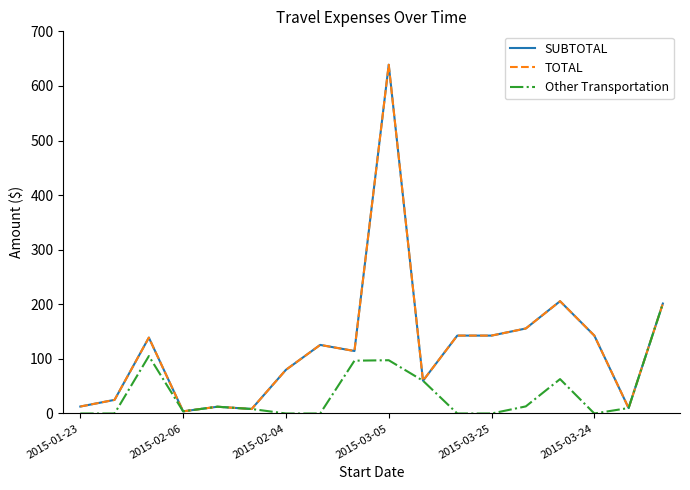

True or false: TOTAL and SUBTOTAL cross at least once.

False